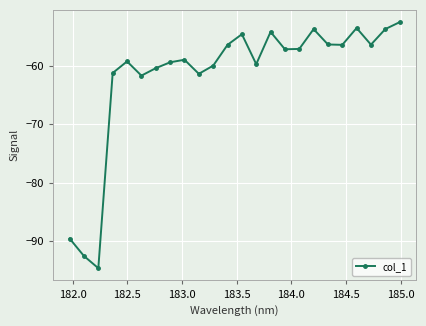

What is the value of the 8th point from the left?

-59.4